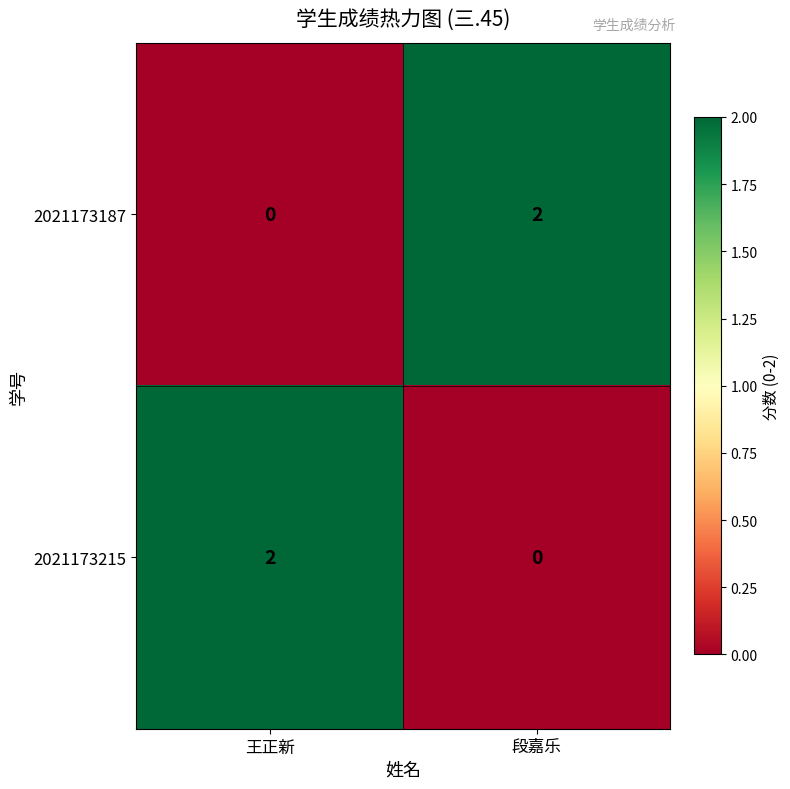

Where is 2021173187 nearest to the value 1?

王正新